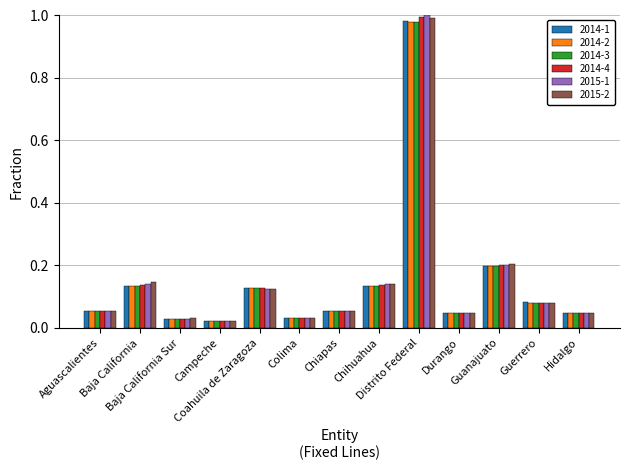

How many distinct data groups are displayed?

6